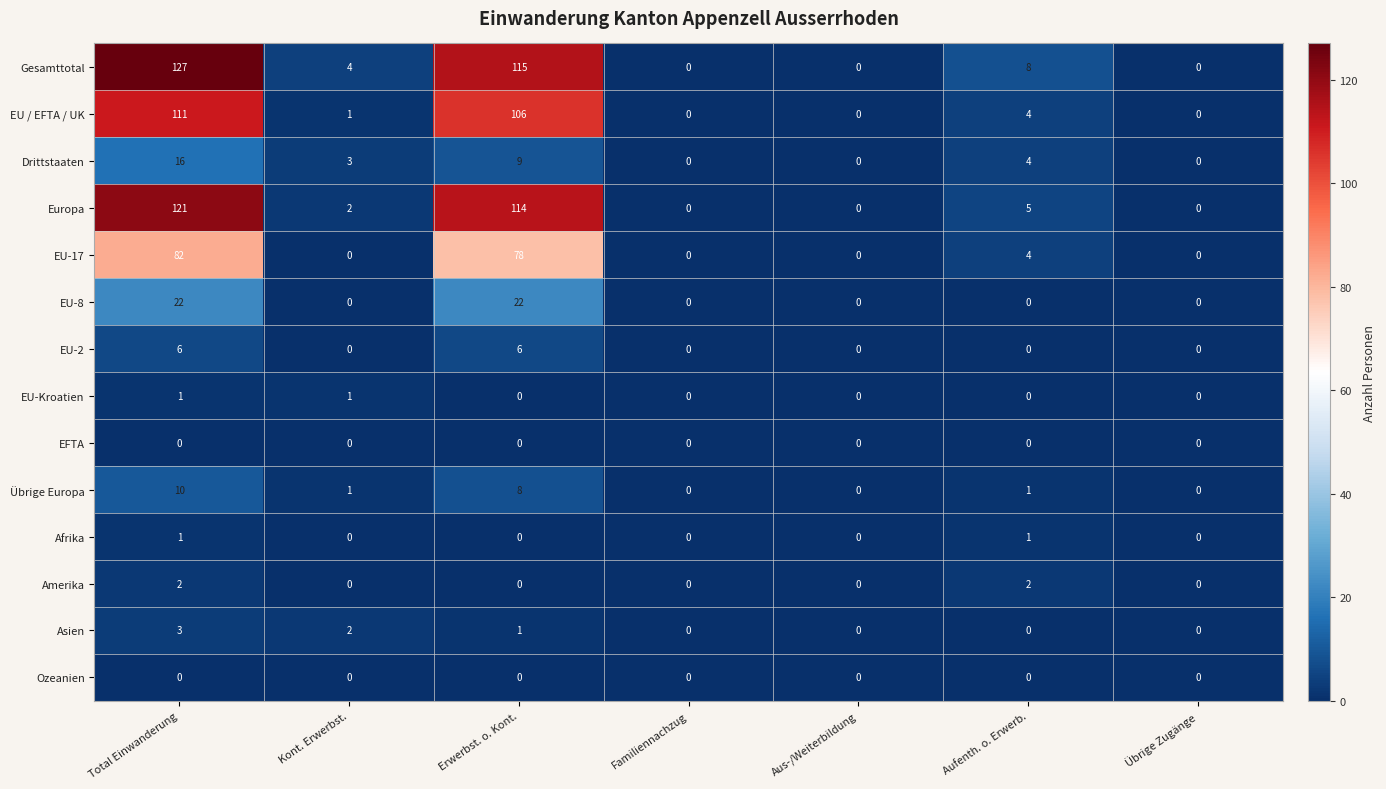

Which category has the highest value in the Asien series?

Total Einwanderung